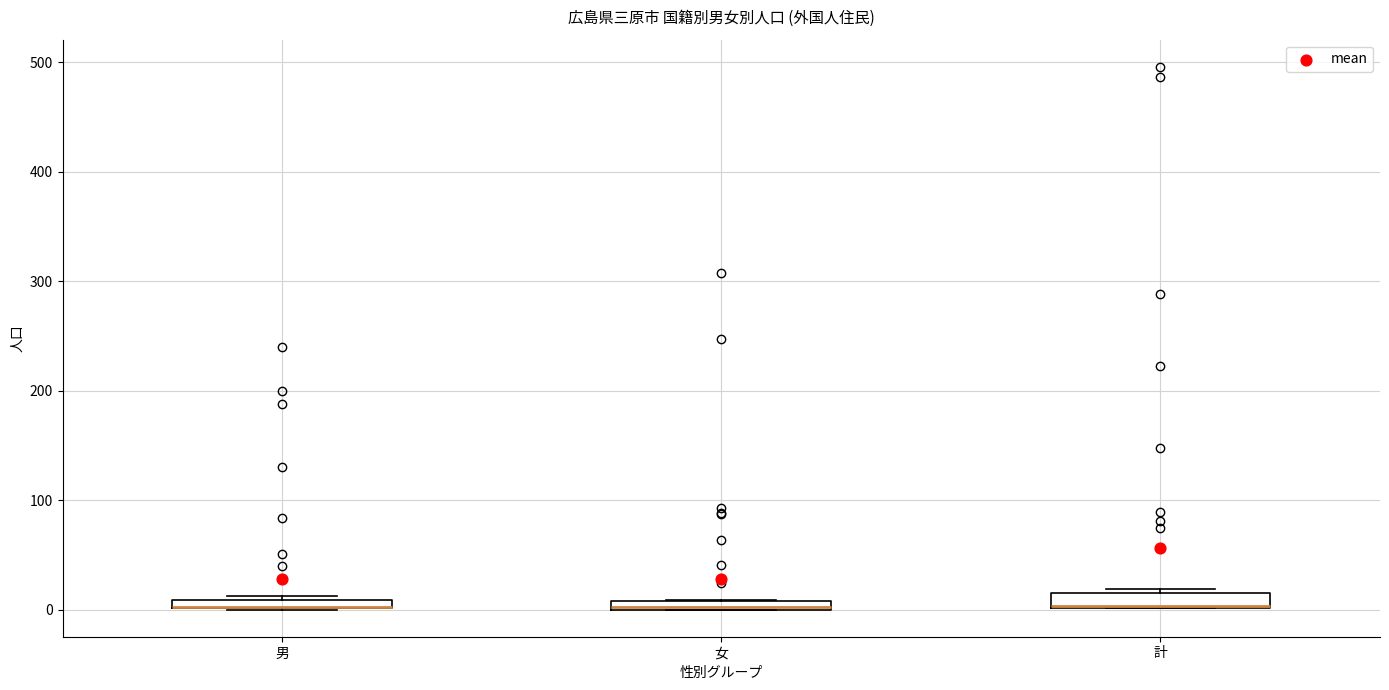

Where is the upper edge of the box for 女 on the y-axis? The values are not printed on the chart, so give them approximately, as read against the axis.

10